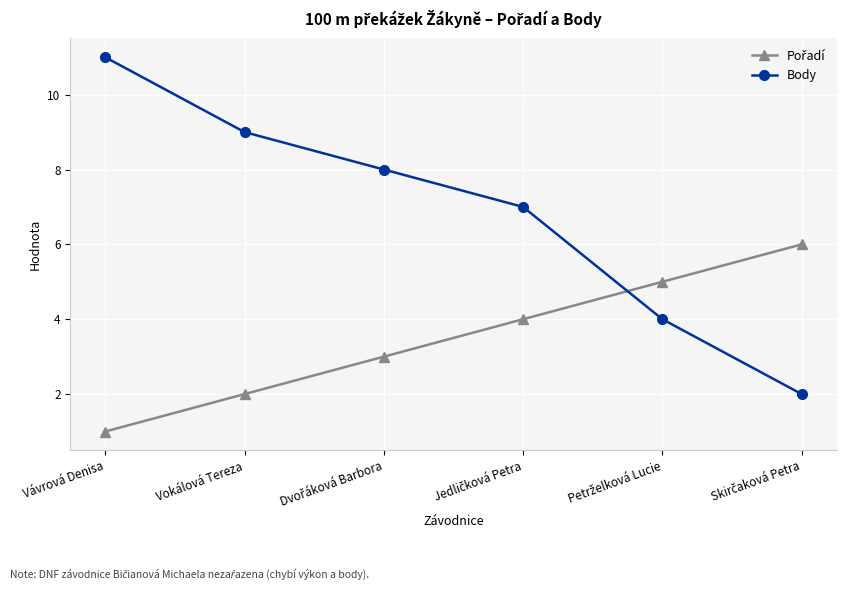

What is the spread (max minus min) of values at Vokálová Tereza?

7